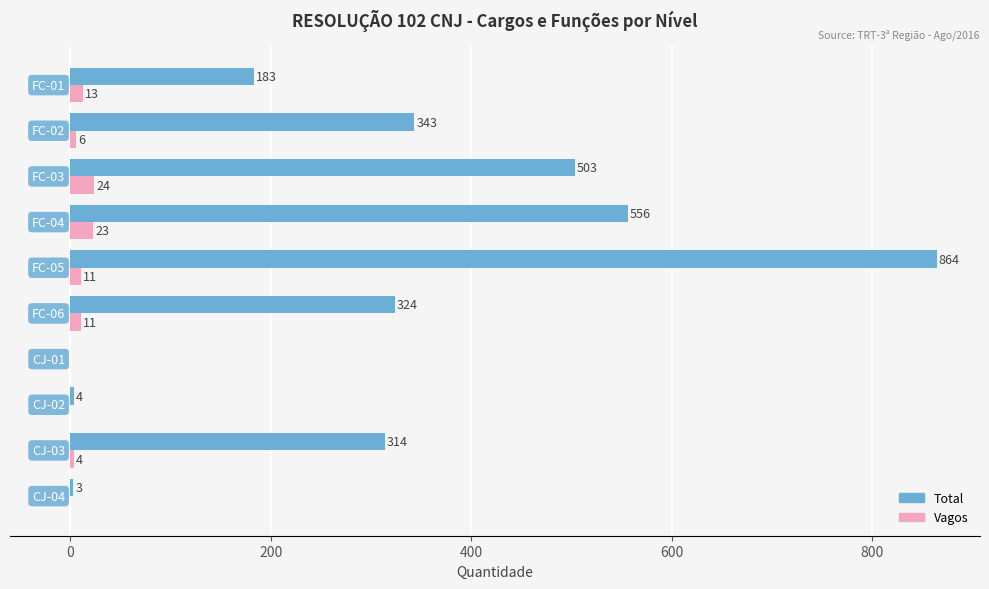

What is the maximum value shown in the chart?

864